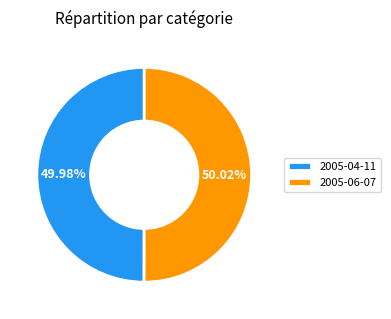

How many slices are in this pie chart?

2